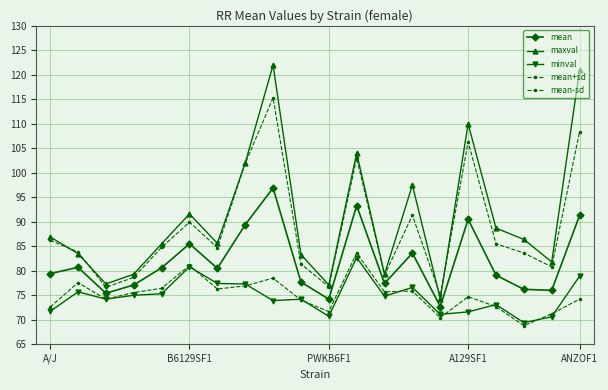

How many categories are shown in the chart?

20